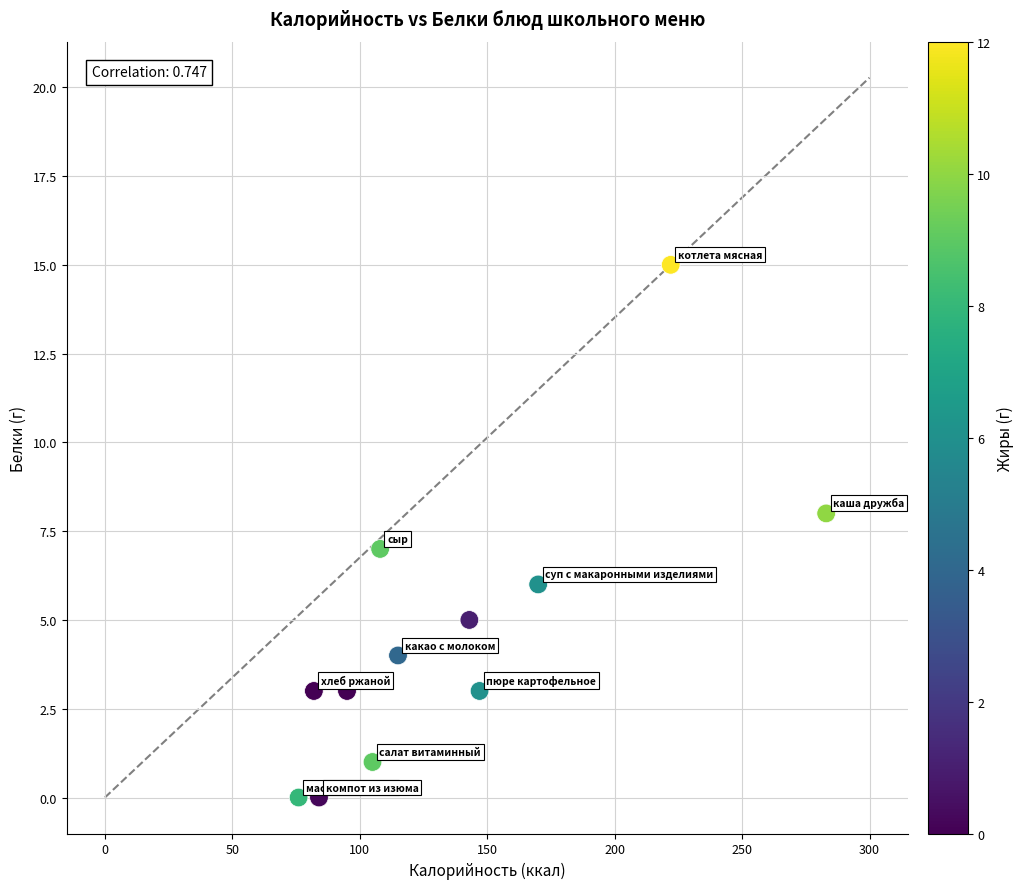

What is the range of Y values (max minus min)?

15